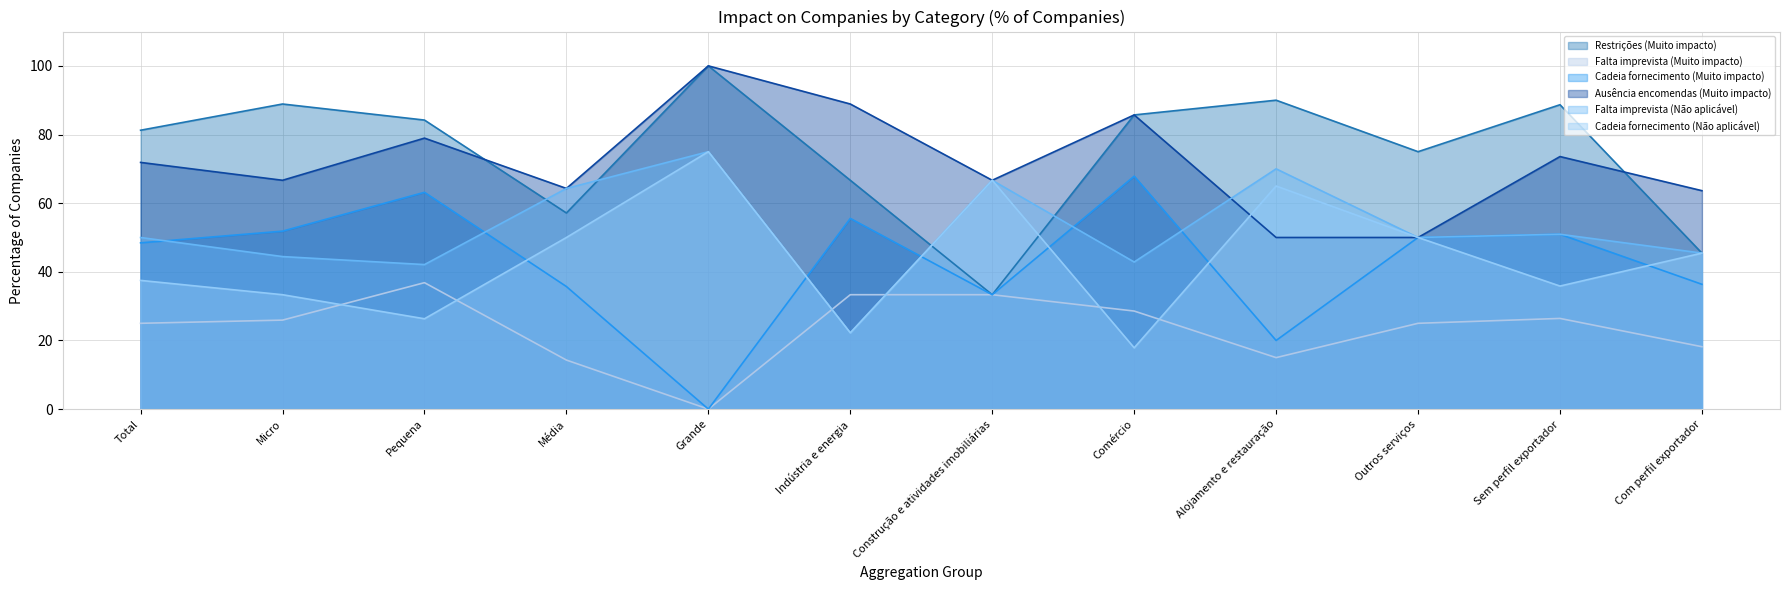

Which series has the widest spread of values?

Cadeia fornecimento (Muito impacto)